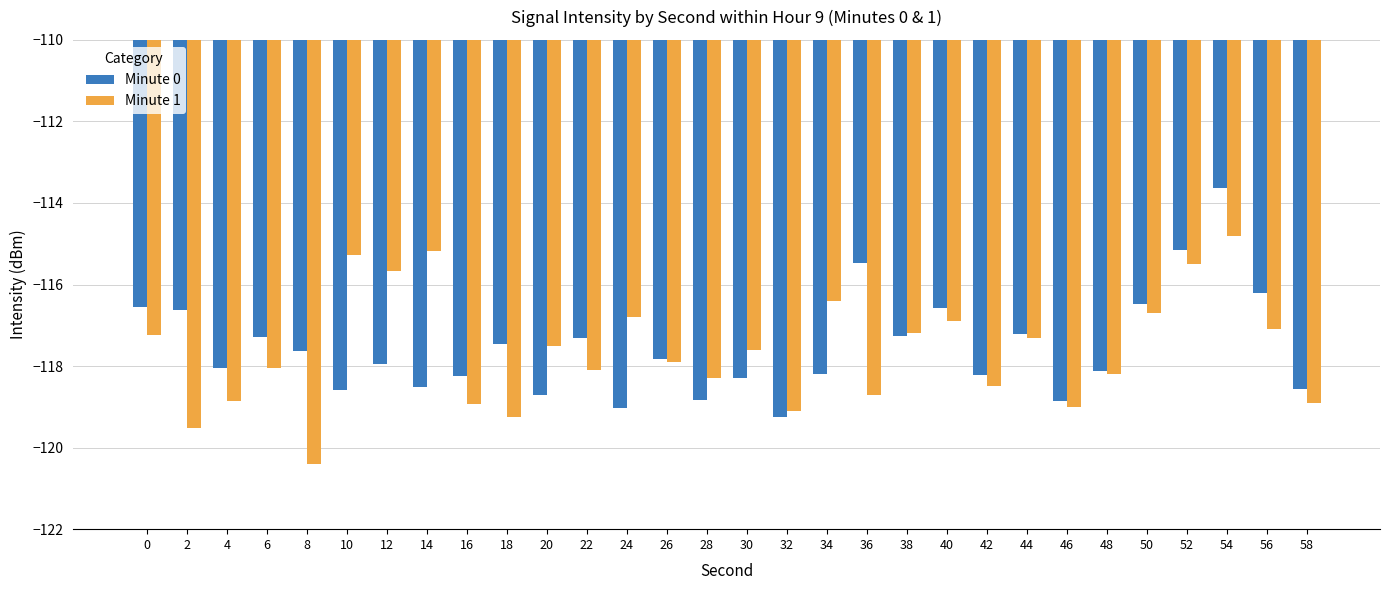

What are all the series names shown in the legend?

Minute 0, Minute 1